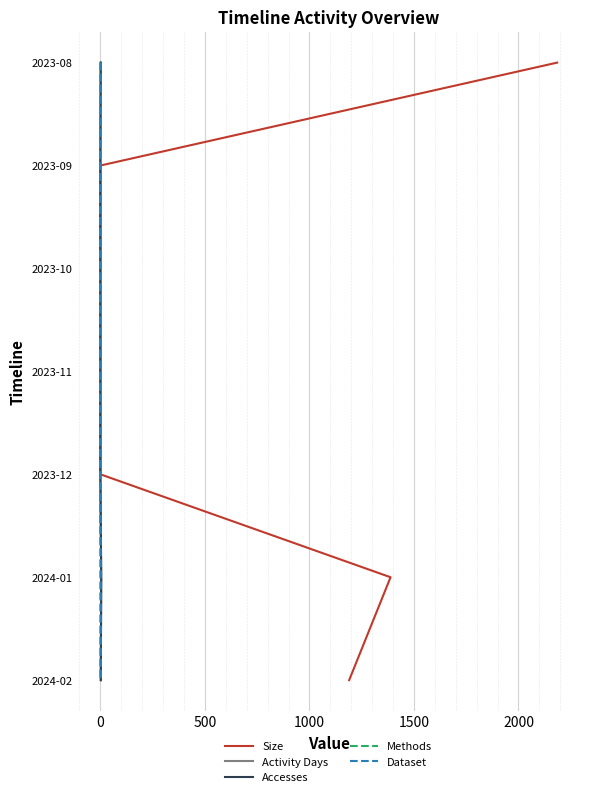

What is the value of the Methods point at the 5th from the left?

4